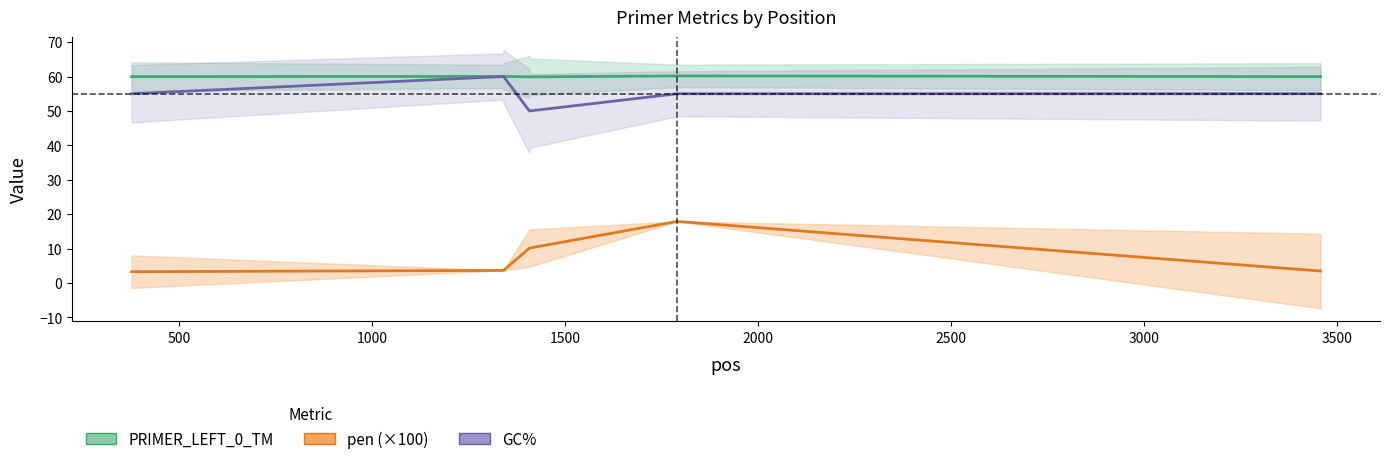

True or false: pen (×100) and PRIMER_LEFT_0_TM intersect in this chart.

False